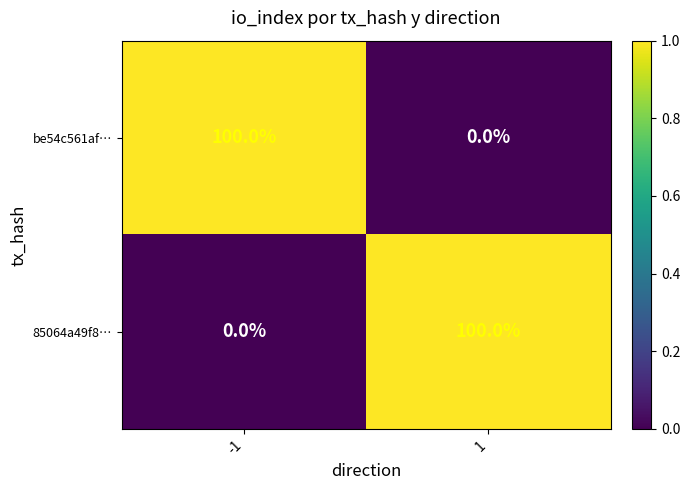

What is the sum of all 85064a49f8… values?

100